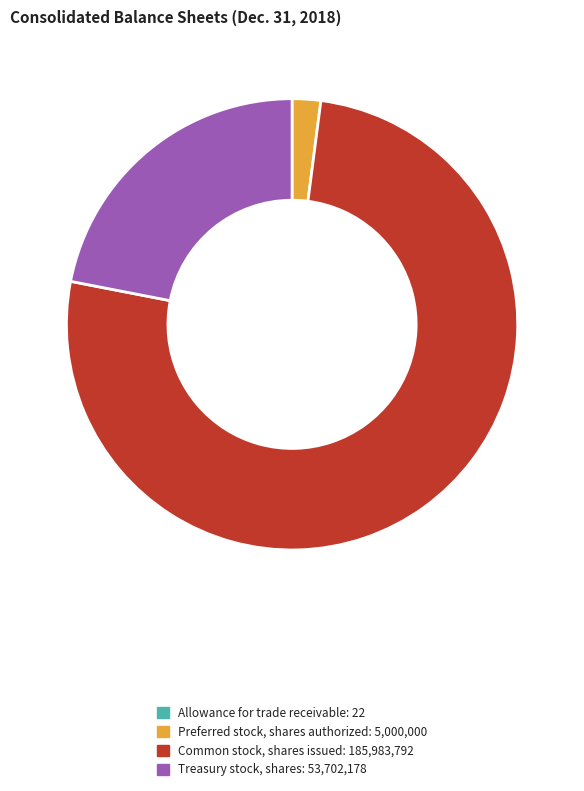

Which category has the biggest portion of the pie?

Common stock, shares issued